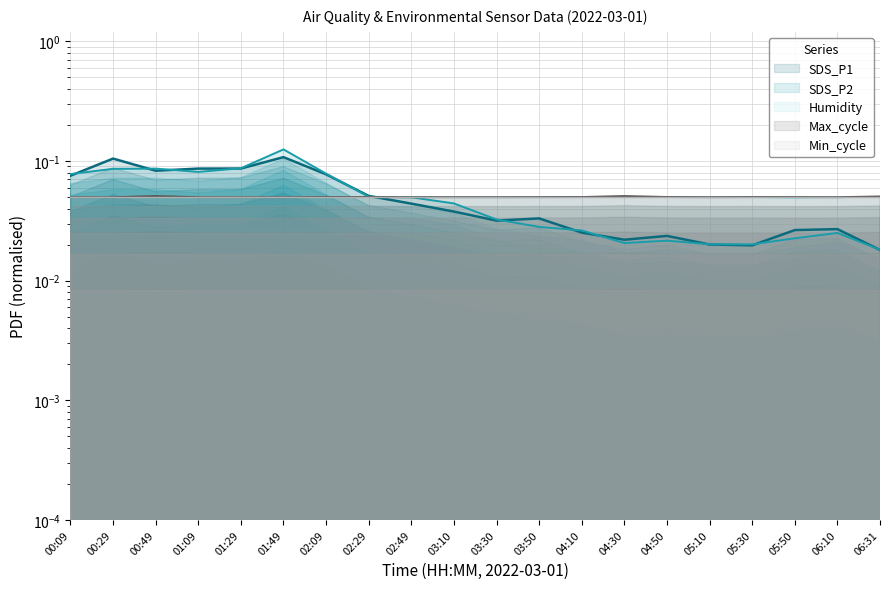

Where is the first local minimum for Max_cycle?

00:29